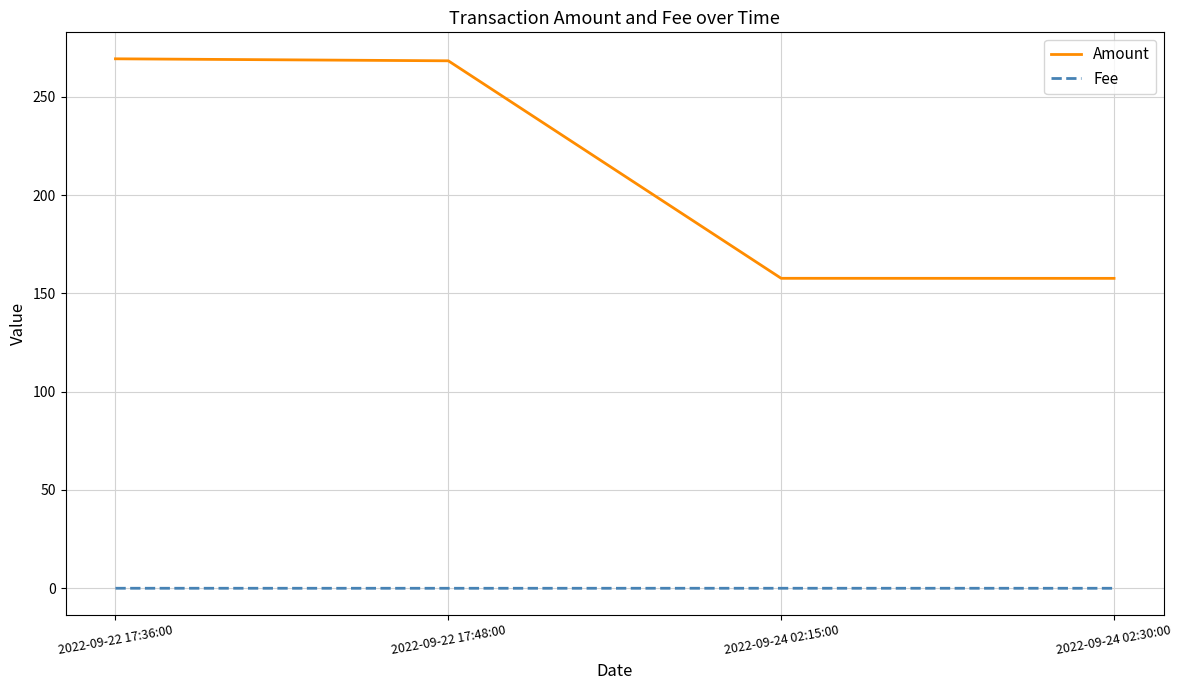

At which label is Amount closest to 213?

2022-09-22 17:48:00